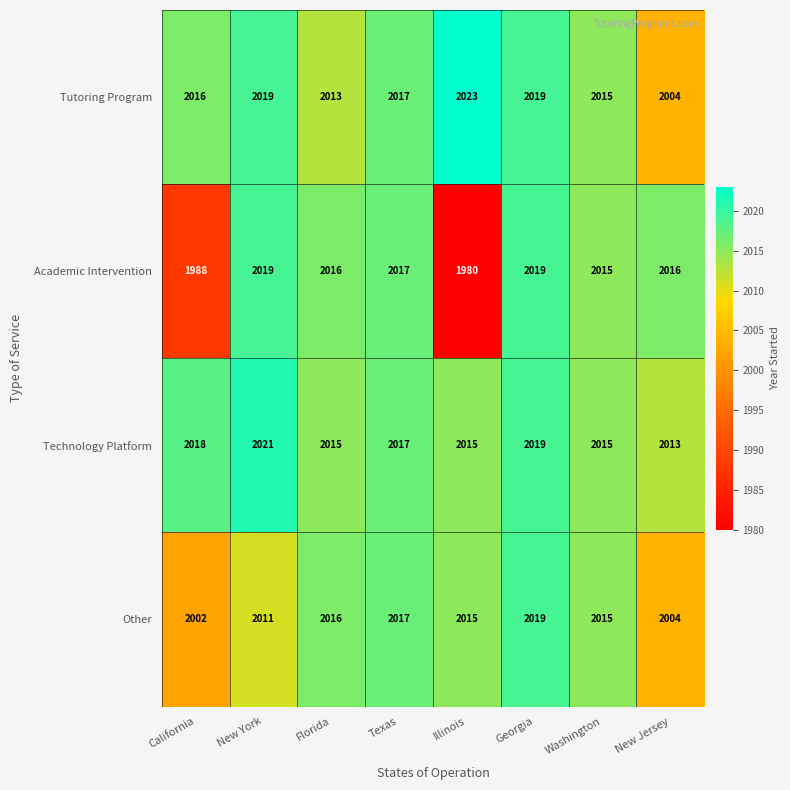

At which category is the sum across all series the highest?

Georgia